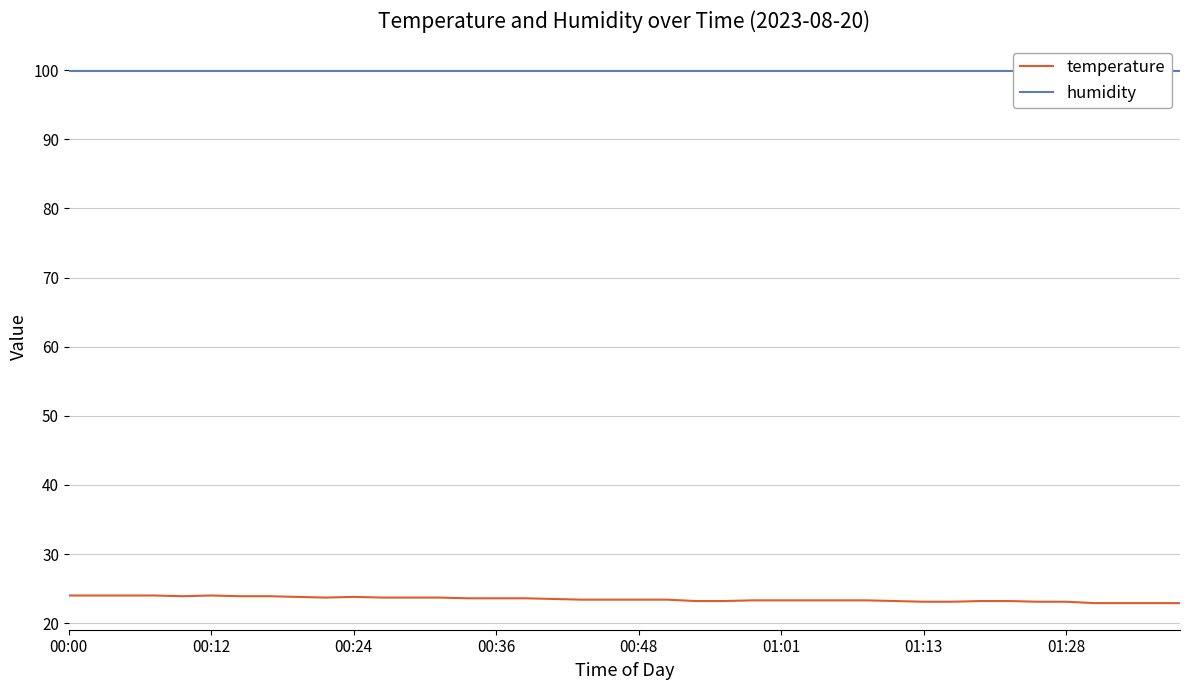

True or false: temperature has a value of 22.9 at 36.

True